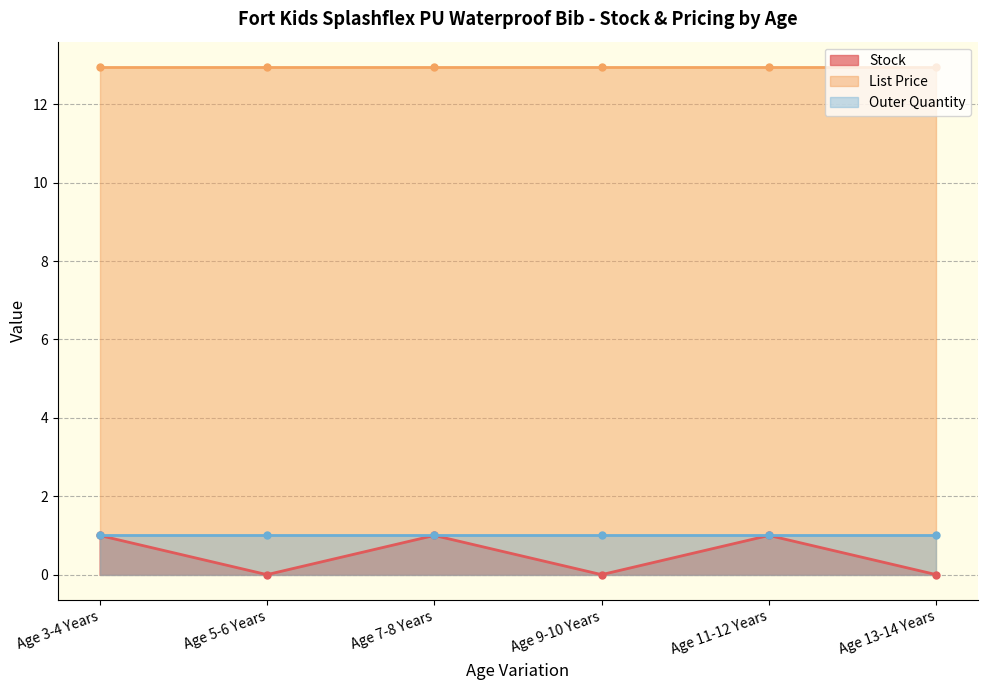

What are all the series names shown in the legend?

Stock, List Price, Outer Quantity